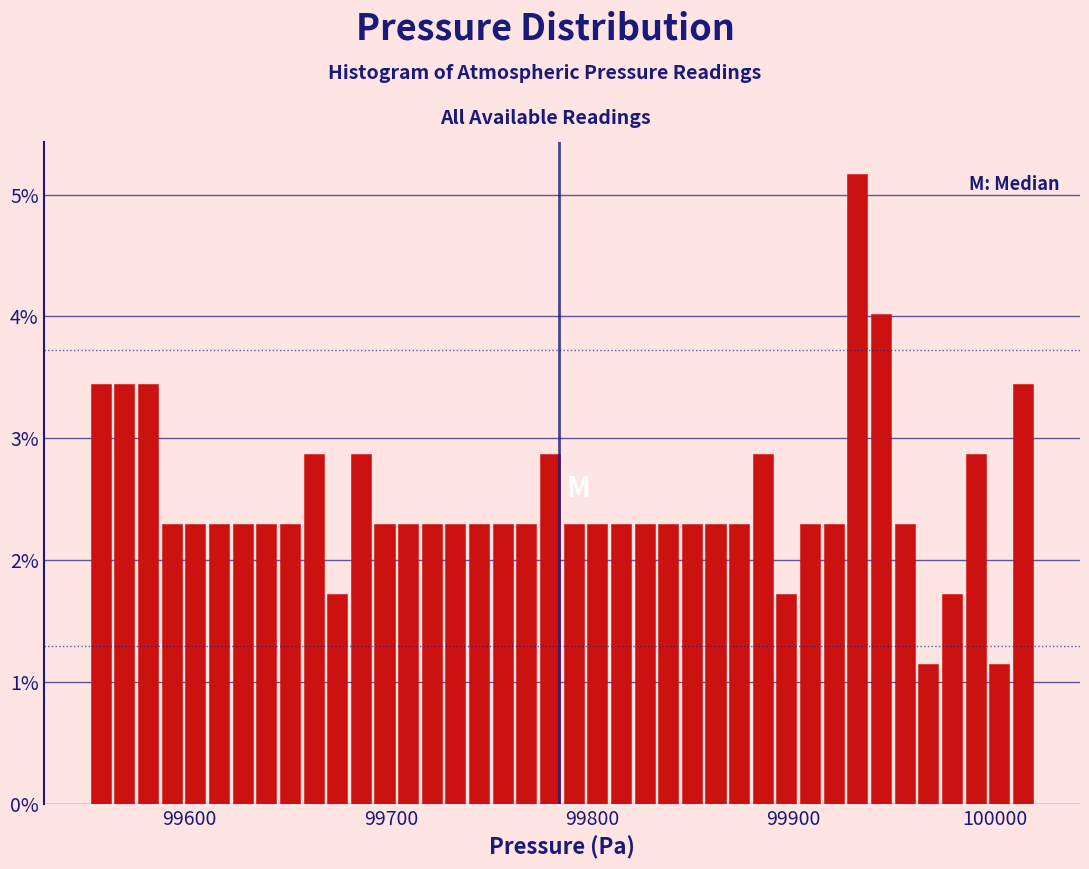

Around what value on the x-axis is the tallest bar? Give the approximate position of its centre, as read against the axis.

99930